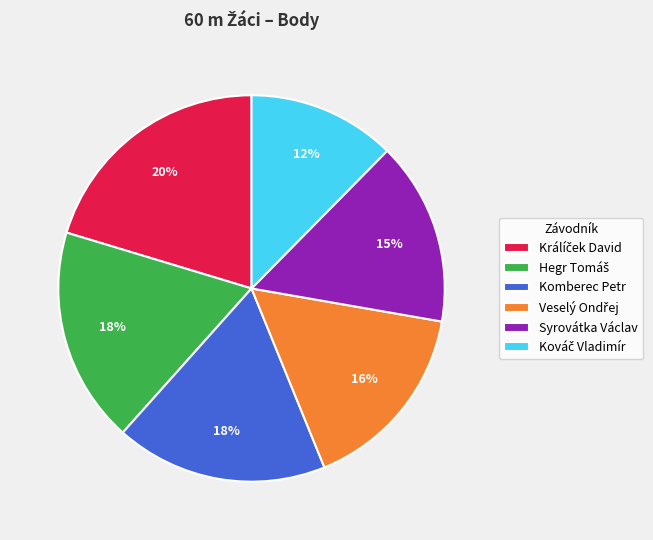

To the nearest percent, what percentage of the pie is Syrovátka Václav?

15%